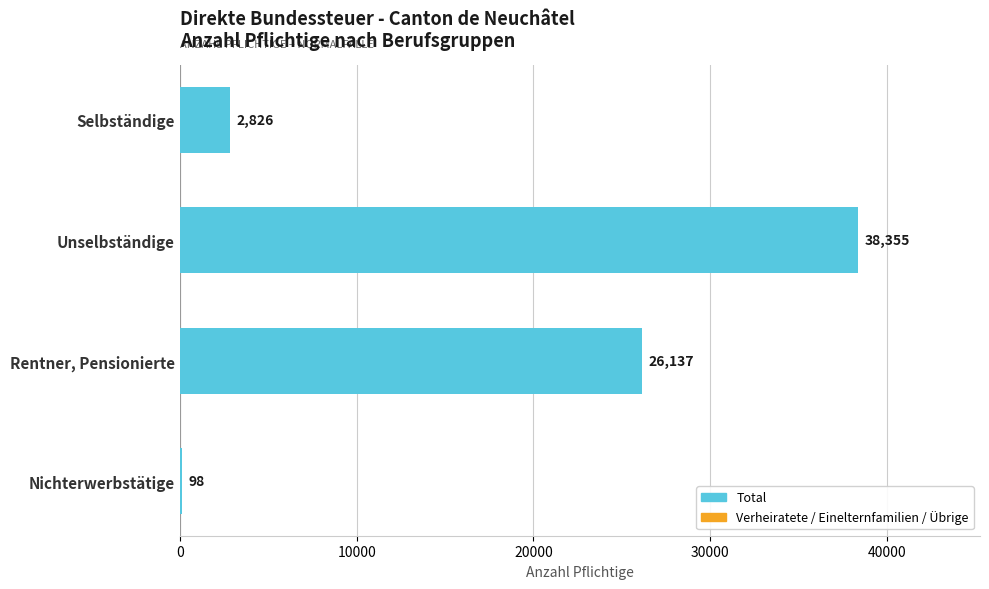

How many series are shown in this chart?

1